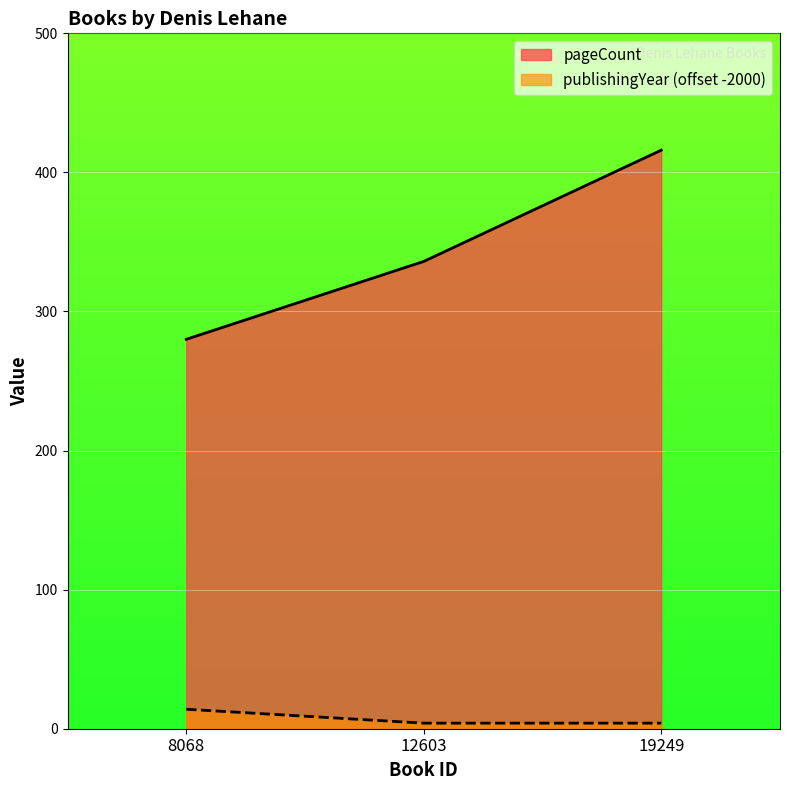

Reading left to right, list all the values displayed in this chart.

pageCount: 280	336	416
publishingYear: 14	4	4